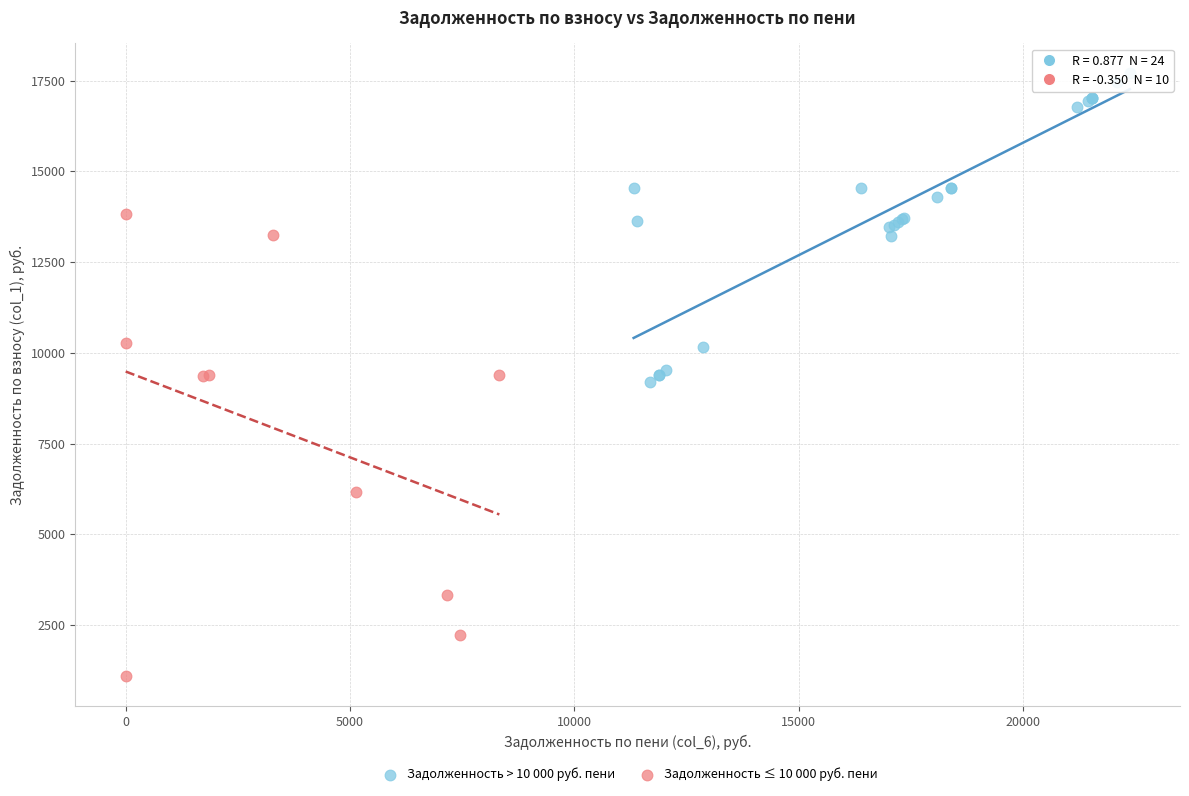

Which series reaches the minimum Y coordinate?

Задолженность ≤ 10 000 руб. пени